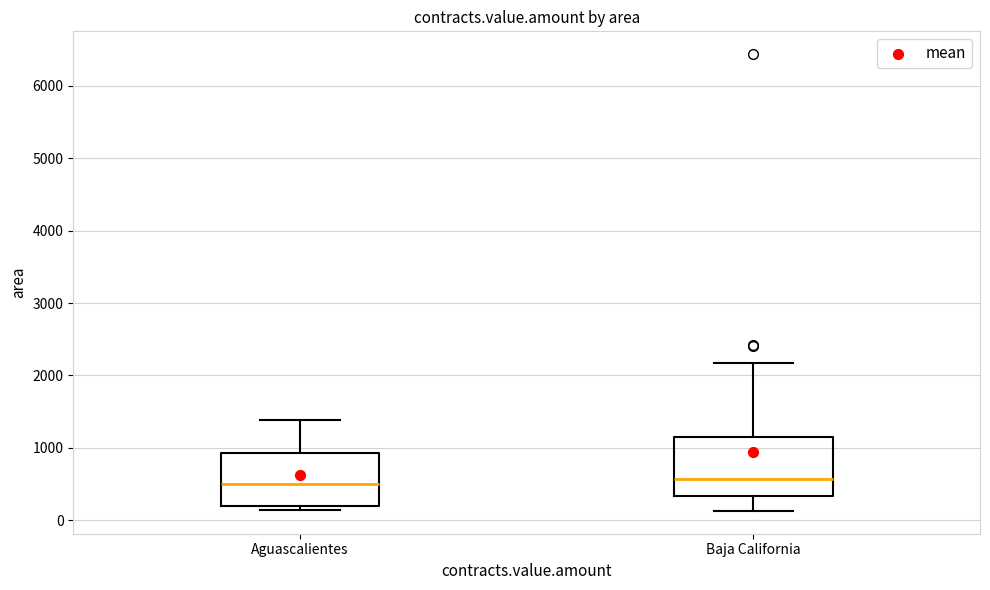

Where is the upper edge of the box for Aguascalientes on the y-axis? The values are not printed on the chart, so give them approximately, as read against the axis.

900